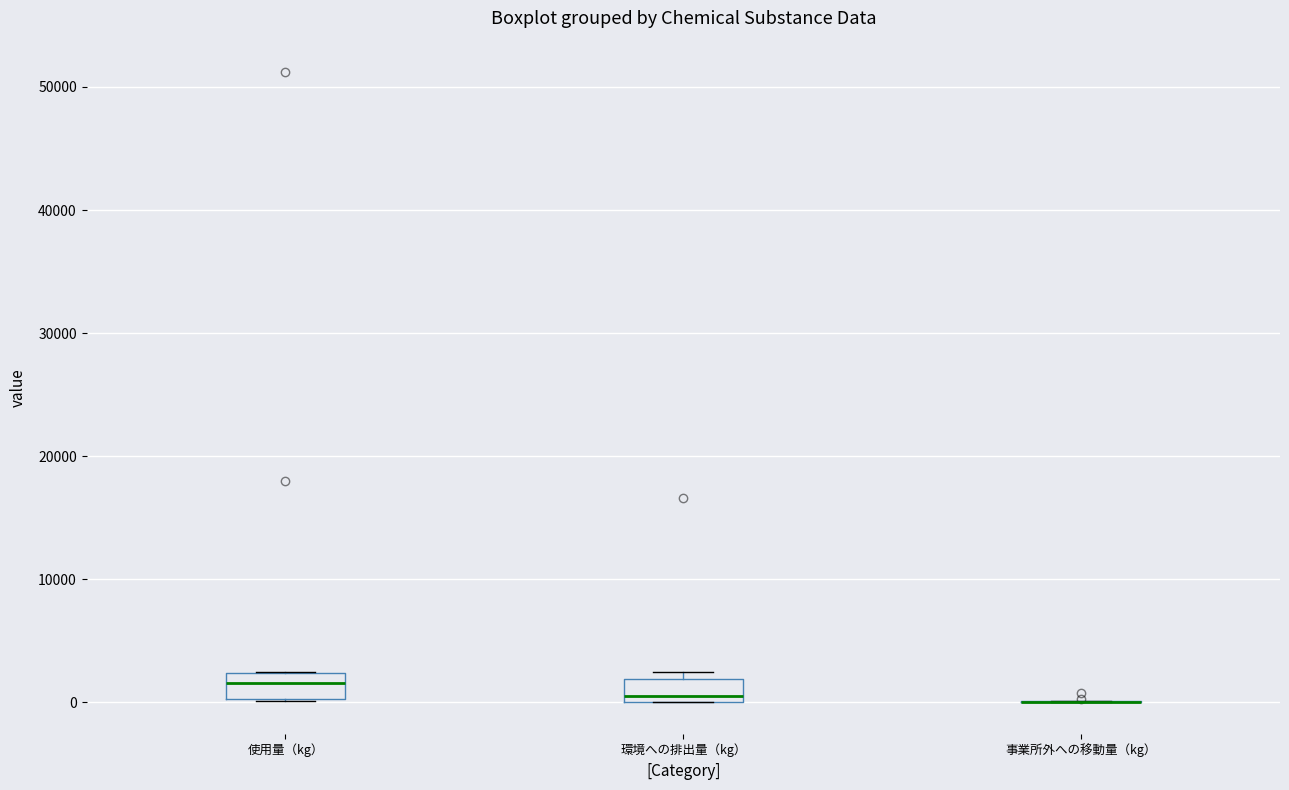

Reading left to right, read every box against the y-axis: the position of its median line, the range the box covers, and the ends of its whiskers. The values are not printed on the chart, so give them approximately, as read against the axis.

使用量（kg）: median 2000 (inside the box), box 0 to 2000, whiskers 0 to 3000
環境への排出量（kg）: median 1000, box 0 to 2000, whiskers 0 to 3000
事業所外への移動量（kg）: box collapsed to a line at 0, whiskers 0 to 0